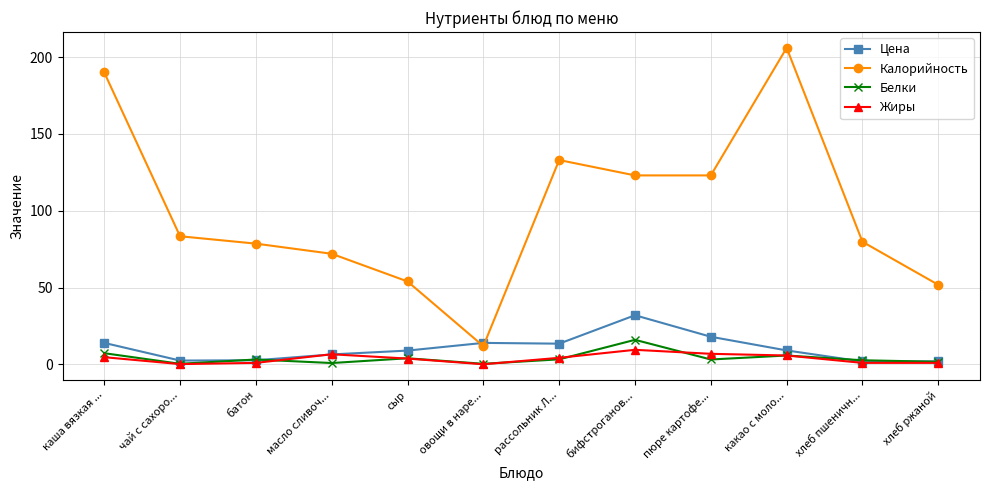

True or false: Калорийность and Белки cross at least once.

False